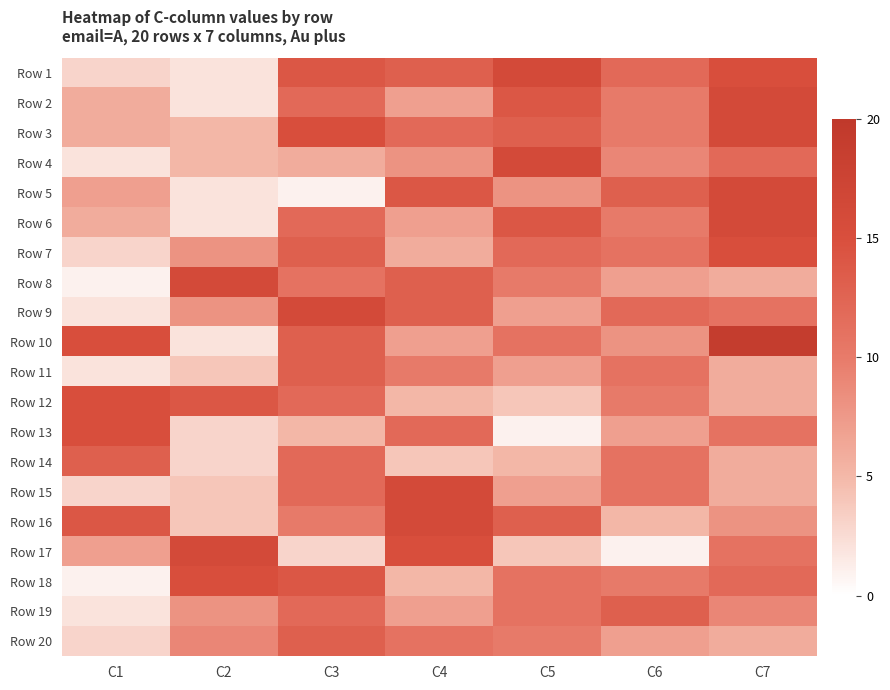

Reading left to right, list all the values displayed in this chart.

Row 1: C1=3	C2=2	C3=14	C4=13	C5=16	C6=12	C7=15
Row 2: C1=6	C2=2	C3=12	C4=7	C5=14	C6=10	C7=16
Row 3: C1=6	C2=5	C3=15	C4=12	C5=13	C6=10	C7=16
Row 4: C1=2	C2=5	C3=6	C4=8	C5=16	C6=9	C7=12
Row 5: C1=7	C2=2	C3=1	C4=14	C5=8	C6=13	C7=16
Row 6: C1=6	C2=2	C3=12	C4=7	C5=14	C6=10	C7=16
Row 7: C1=3	C2=8	C3=13	C4=6	C5=12	C6=11	C7=15
Row 8: C1=1	C2=16	C3=11	C4=13	C5=10	C6=7	C7=6
Row 9: C1=2	C2=8	C3=16	C4=13	C5=7	C6=12	C7=11
Row 10: C1=15	C2=2	C3=13	C4=7	C5=11	C6=8	C7=19
Row 11: C1=2	C2=4	C3=13	C4=10	C5=7	C6=11	C7=6
Row 12: C1=15	C2=14	C3=12	C4=5	C5=4	C6=10	C7=6
Row 13: C1=15	C2=3	C3=5	C4=12	C5=1	C6=7	C7=11
Row 14: C1=13	C2=3	C3=12	C4=4	C5=5	C6=11	C7=6
Row 15: C1=3	C2=4	C3=12	C4=16	C5=7	C6=11	C7=6
Row 16: C1=14	C2=4	C3=10	C4=16	C5=13	C6=5	C7=8
Row 17: C1=7	C2=16	C3=3	C4=15	C5=4	C6=1	C7=11
Row 18: C1=1	C2=15	C3=14	C4=5	C5=11	C6=10	C7=12
Row 19: C1=2	C2=8	C3=12	C4=7	C5=11	C6=13	C7=9
Row 20: C1=3	C2=9	C3=13	C4=11	C5=10	C6=7	C7=6